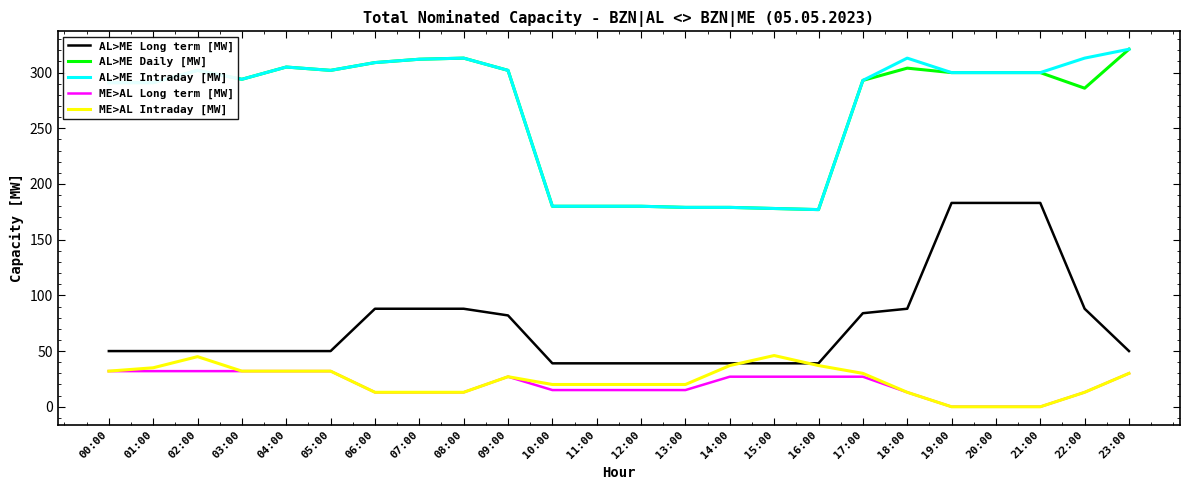

What is the maximum value shown in the chart?

321